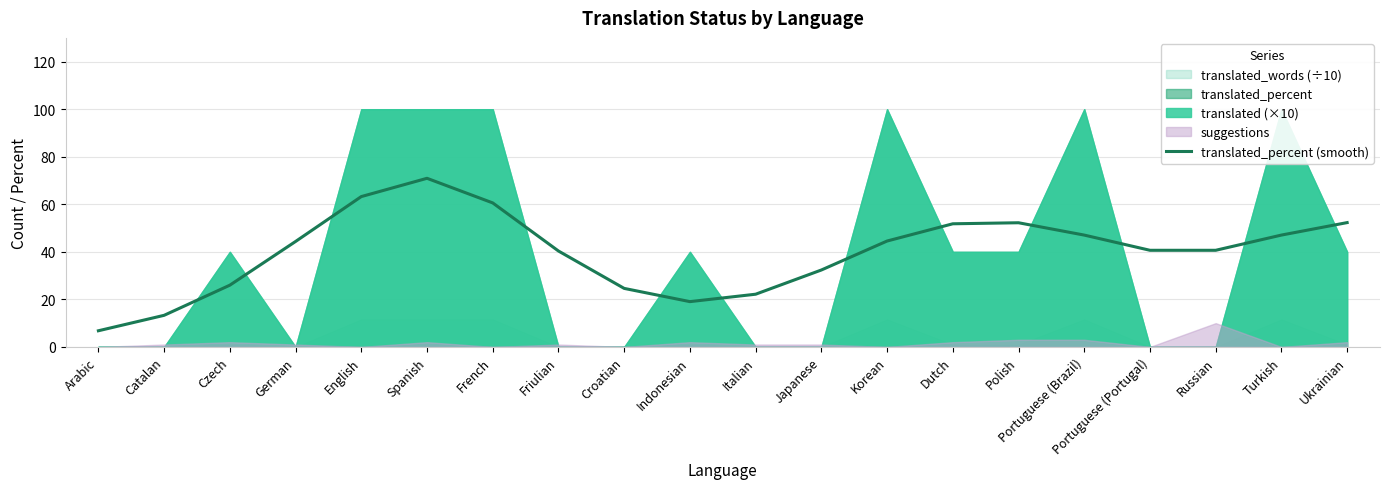

The value of translated_percent (smooth) at Russian is 40.7. True or false?

True